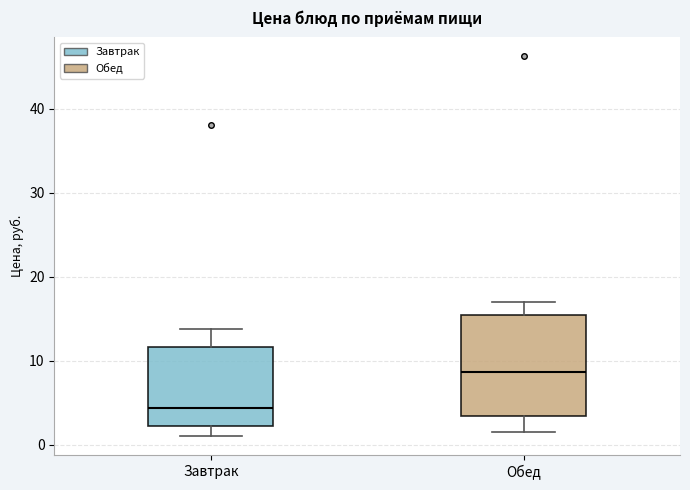

Reading left to right, transcribe this box plot: for each box, give where its median line is, the range the box spans, and where its two whiskers end, as read against the y-axis. The values are not printed on the chart, so give them approximately, as read against the axis.

Завтрак: median 4, box 2 to 12, whiskers 1 to 14
Обед: median 9, box 3 to 15, whiskers 2 to 17